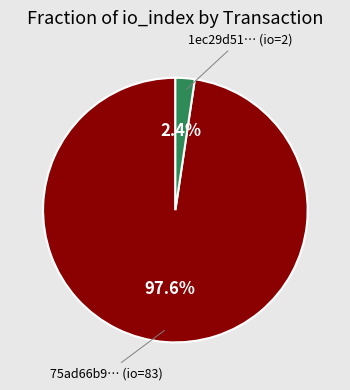

Does any single category account for the majority?

Yes